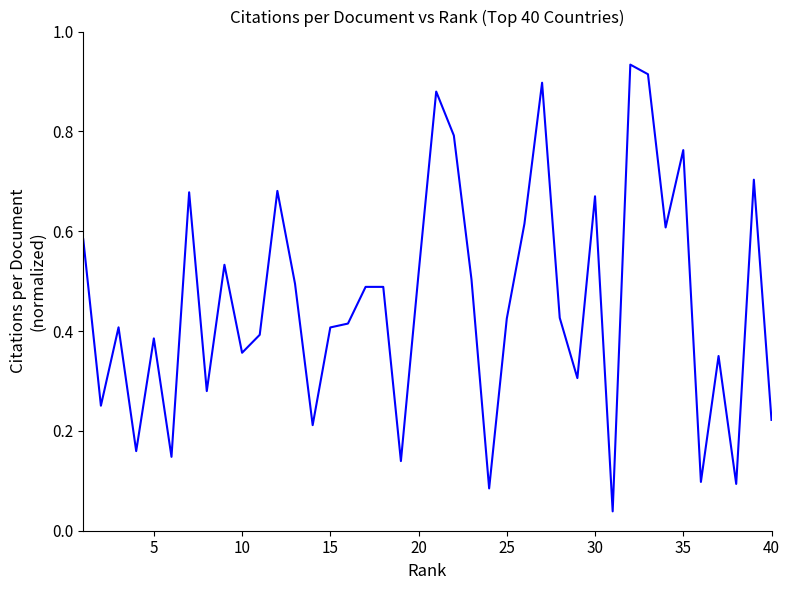

Is this an area chart (filled region under the line)?

No